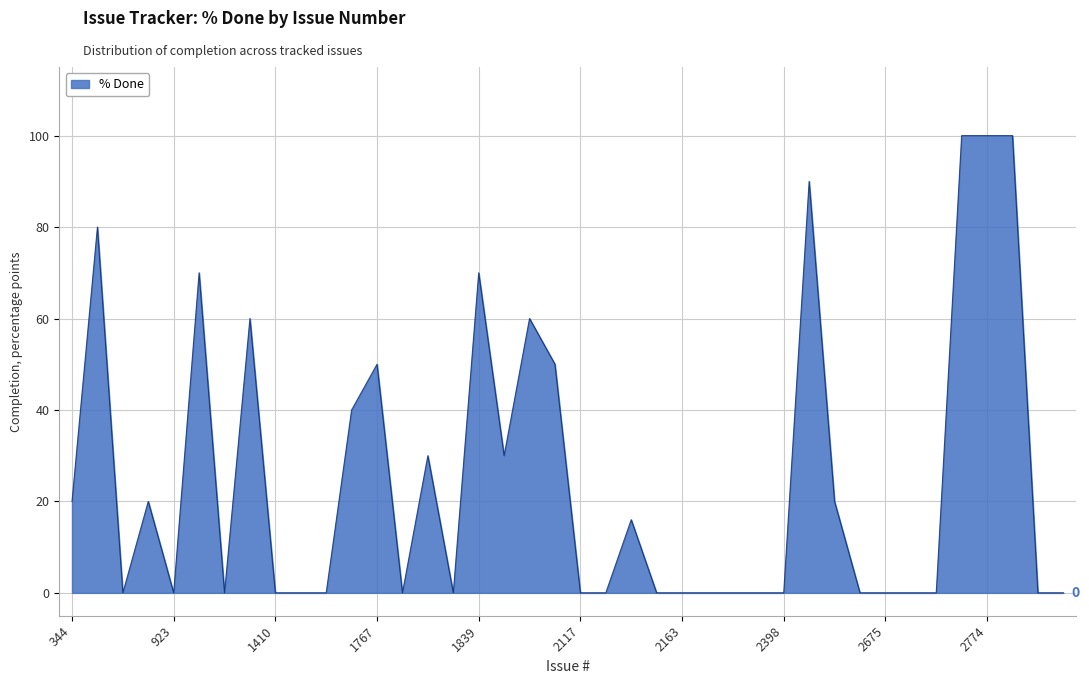

How many series are shown in this chart?

1